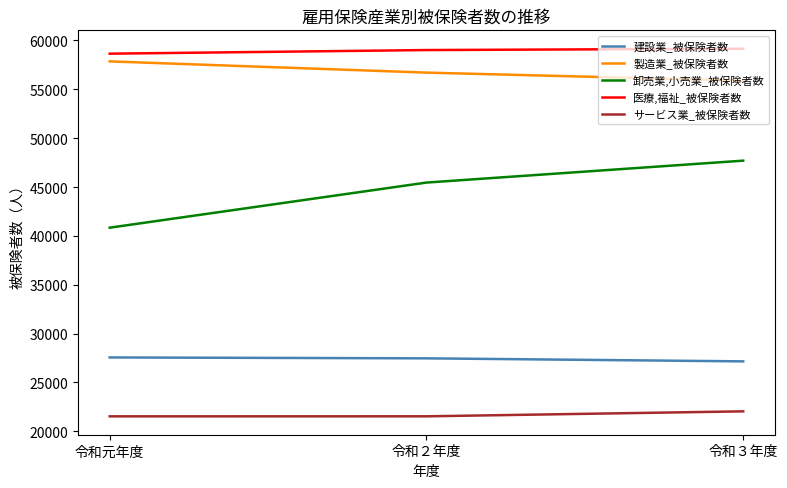

Where is 卸売業,小売業_被保険者数 nearest to the value 44271?

令和２年度